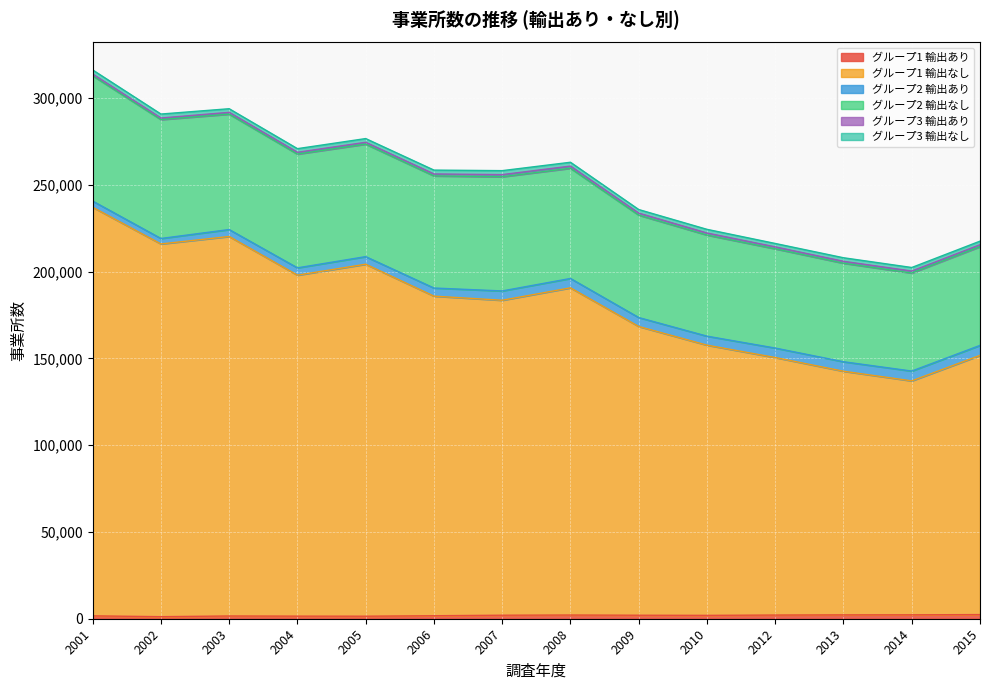

Is it true that グループ1 輸出あり equals 1581 at 2003?

True